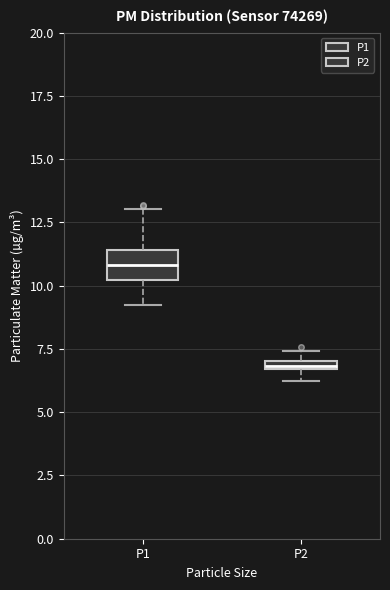

Which box's median line is the lowest?

P2